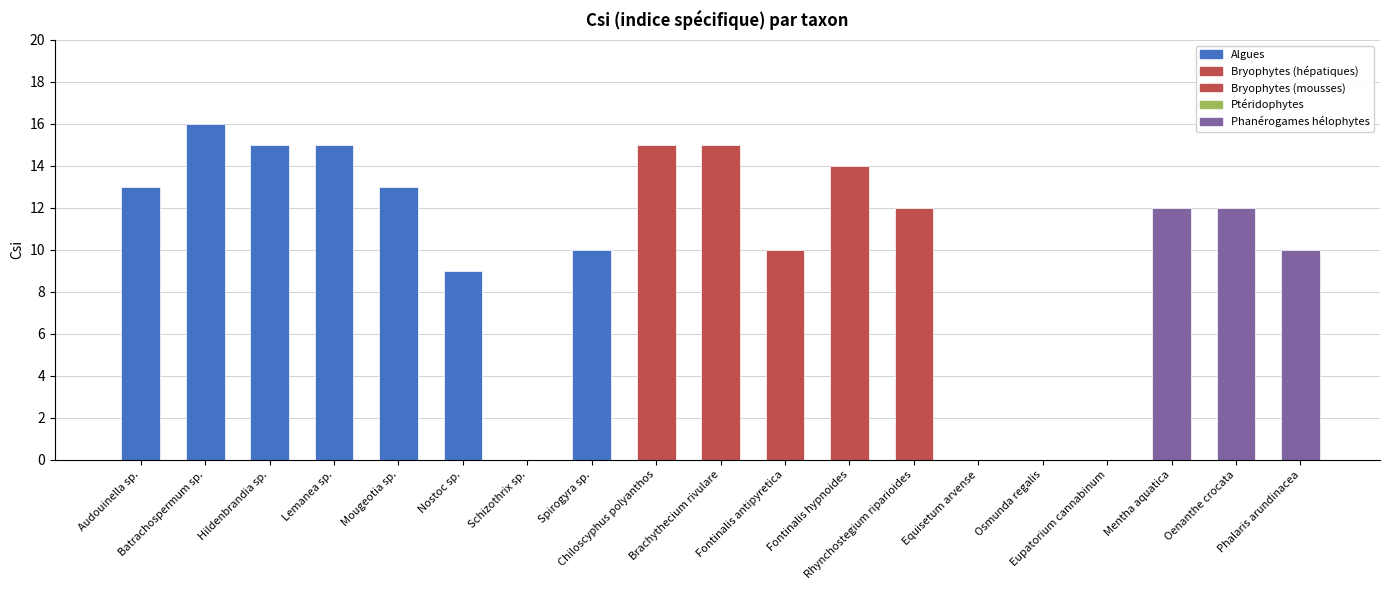

Reading right to left, transcribe all the data shown in this chart.

Phalaris arundinacea=10	Oenanthe crocata=12	Mentha aquatica=12	Eupatorium cannabinum=0	Osmunda regalis=0	Equisetum arvense=0	Rhynchostegium riparioides=12	Fontinalis hypnoides=14	Fontinalis antipyretica=10	Brachythecium rivulare=15	Chiloscyphus polyanthos=15	Spirogyra sp.=10	Schizothrix sp.=0	Nostoc sp.=9	Mougeotia sp.=13	Lemanea sp.=15	Hildenbrandia sp.=15	Batrachospermum sp.=16	Audouinella sp.=13